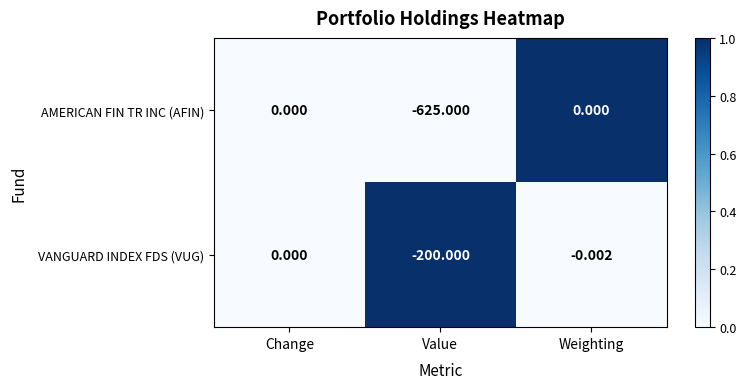

Between Value and Weighting, which series saw the biggest shift?

AMERICAN FIN TR INC (AFIN)